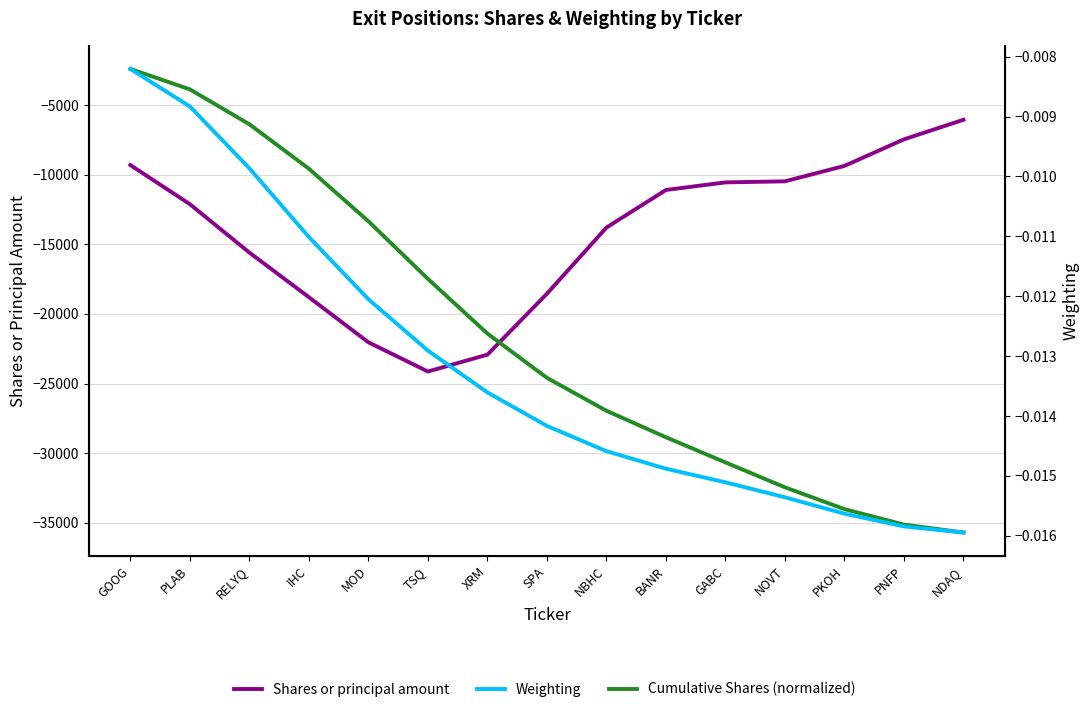

Does the chart have visible grid lines?

Yes